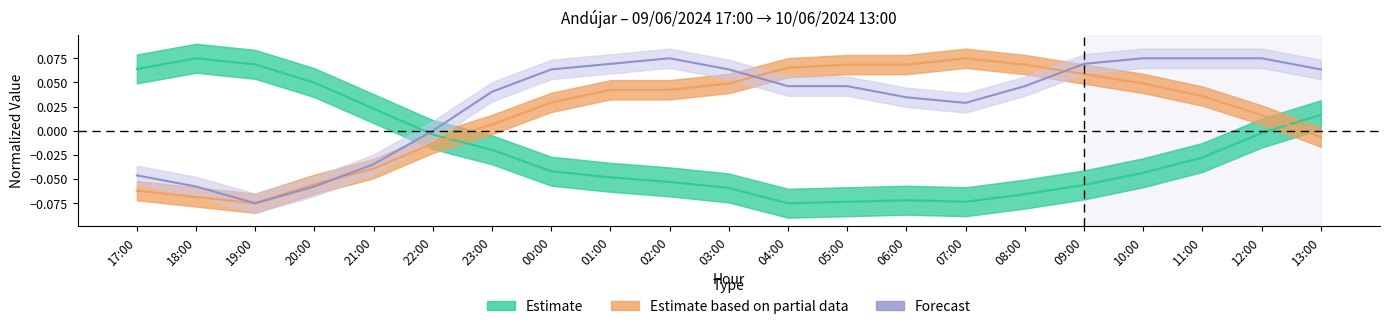

How many intersections are there between Estimate based on partial data and Forecast?

3